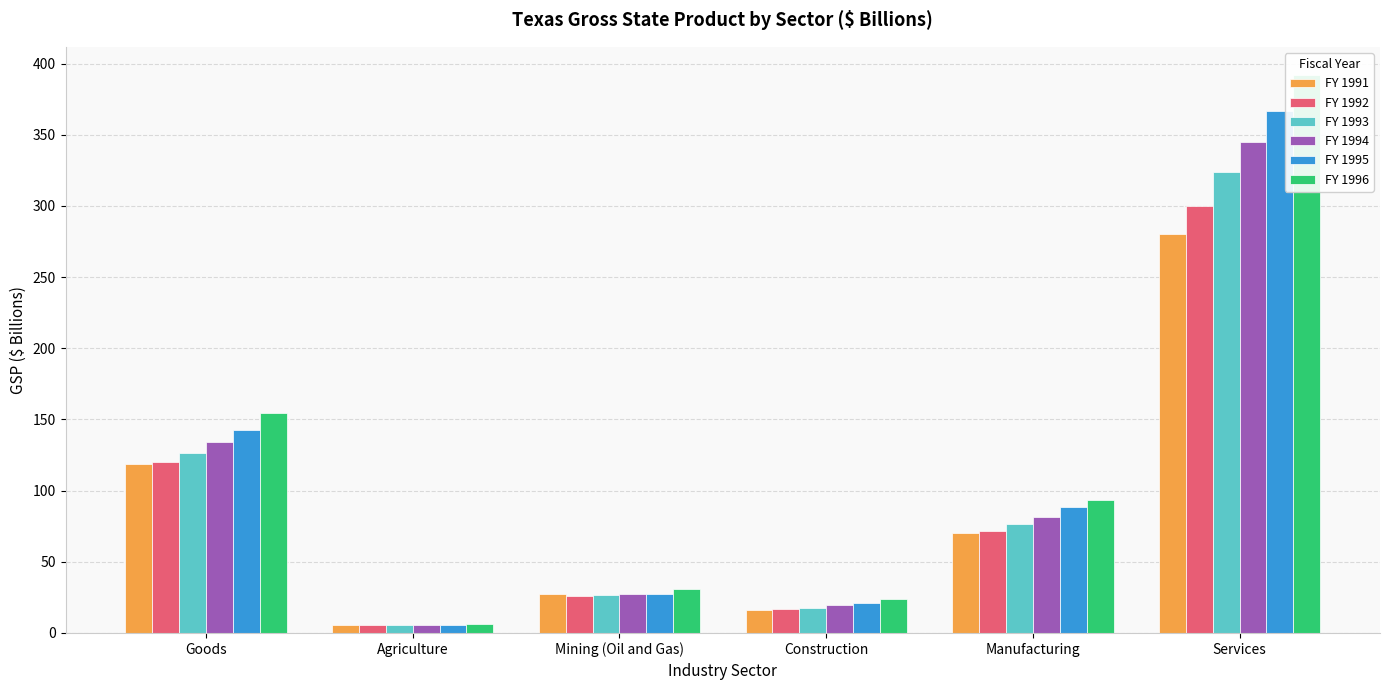

How many bars are there in each group?

6